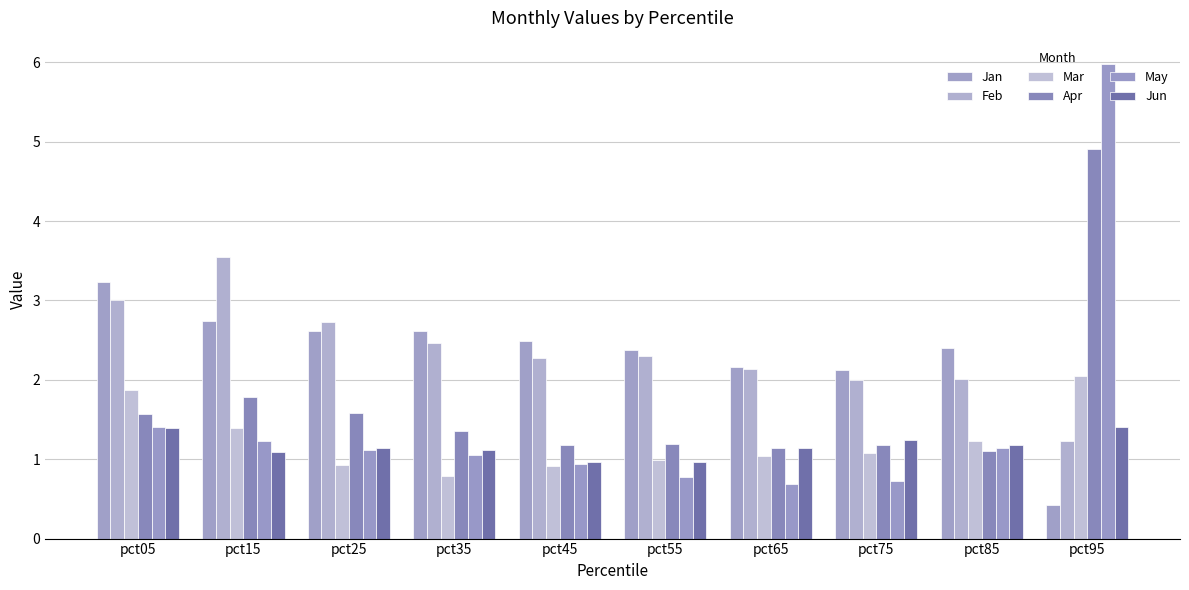

Between pct15 and pct05, which is larger?

pct05